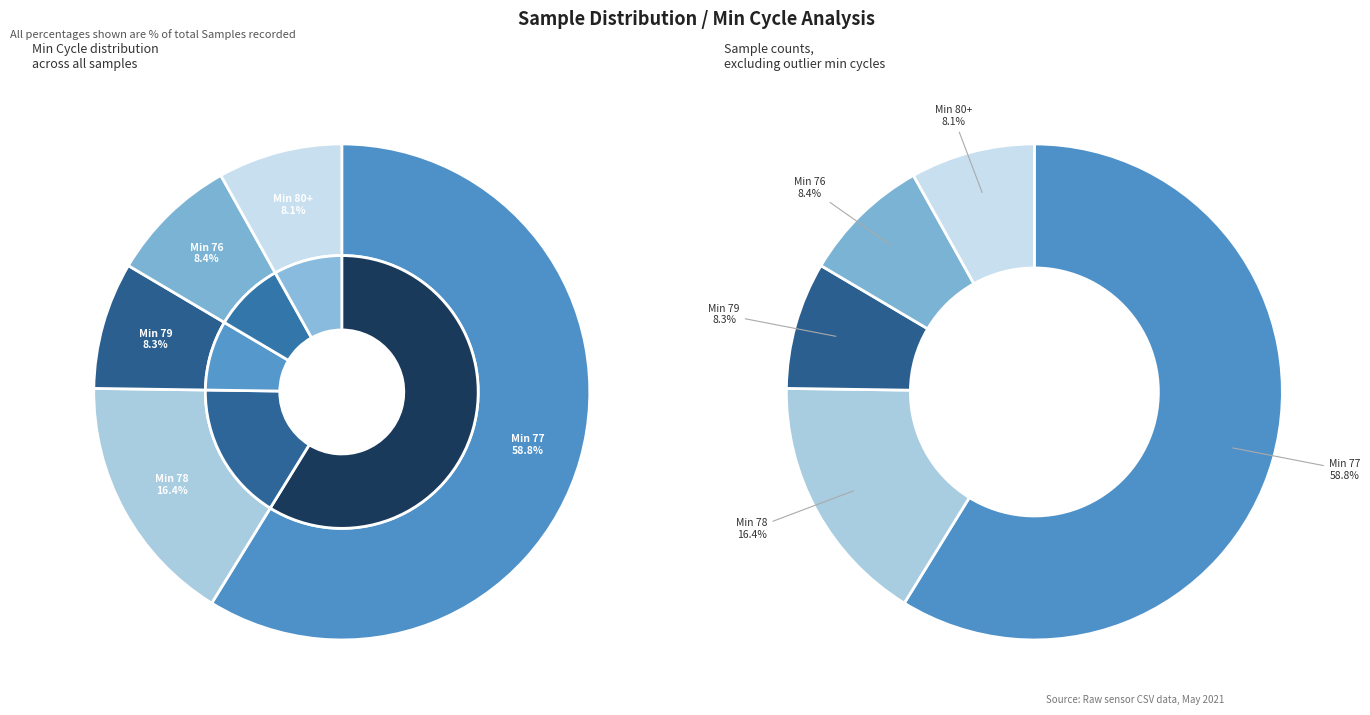

How many segments does this pie chart have?

10